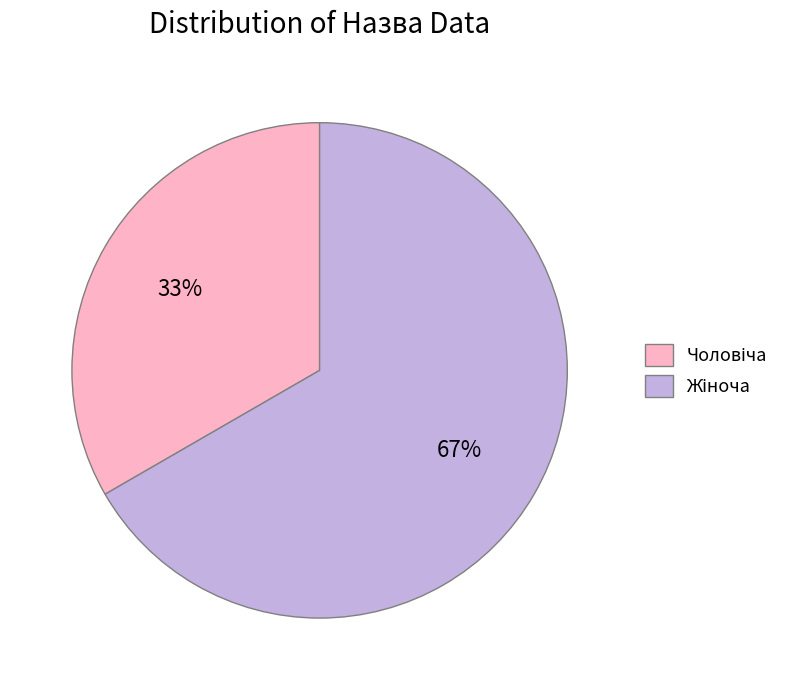

To the nearest percent, what is the average slice percentage?

50%